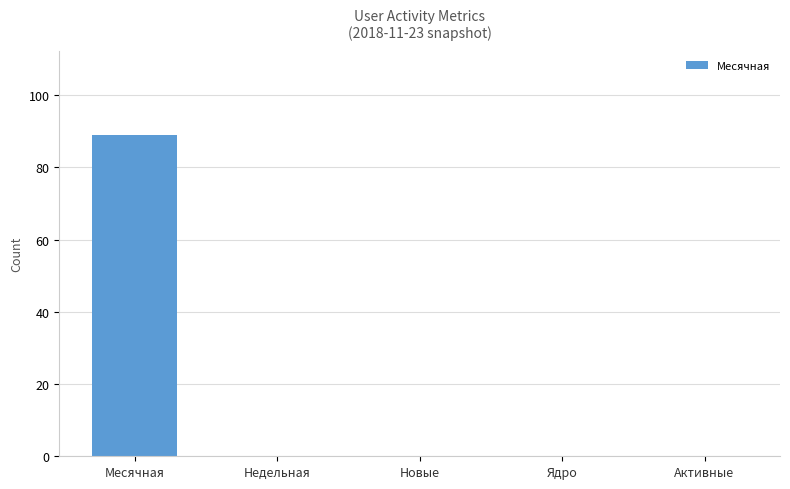

Count the number of categories in the chart.

5